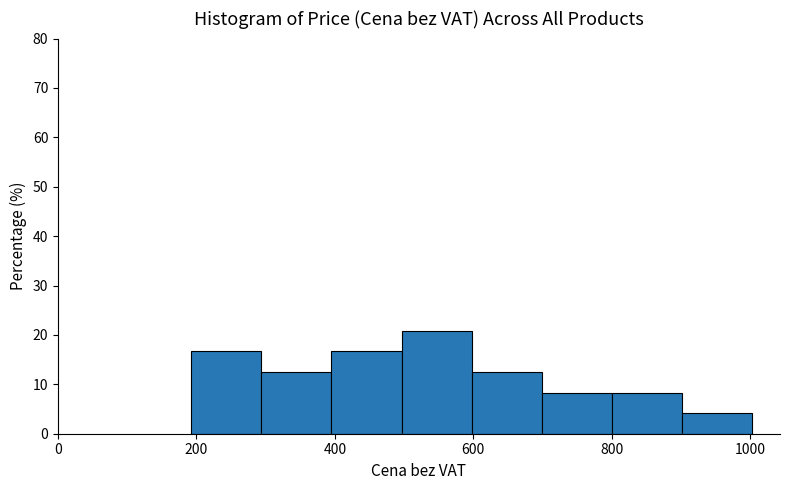

Reading left to right, transcribe this chart: for each bar, give the range it covers on the x-axis and its height. Neither the bar edges nor the heights are printed on the chart, so give them approximately, as read against the axes.

200 to 300: 17
300 to 400: 13
400 to 500: 17
500 to 600: 21
600 to 700: 13
700 to 800: 8
800 to 900: 8
900 to 1000: 4